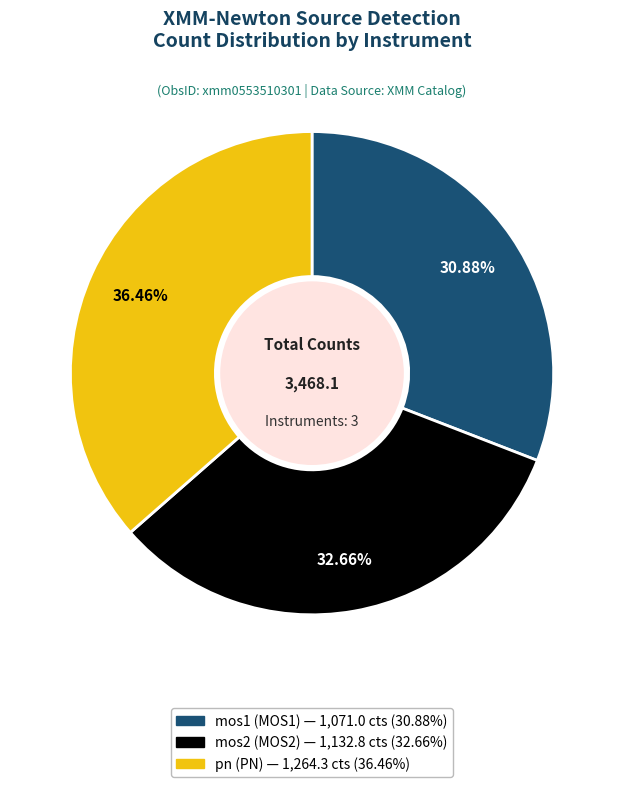

To the nearest percent, what is the difference between the largest and smallest slice percentages?

6%